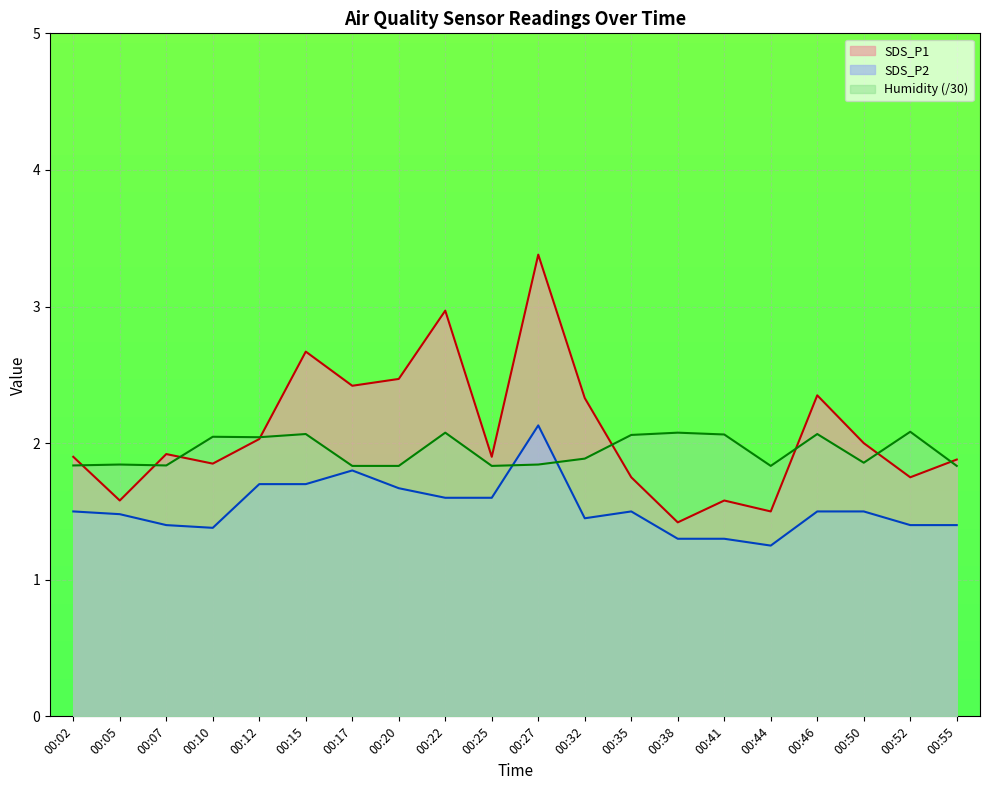

List the series in order of their peak value, highest first.

SDS_P1, SDS_P2, Humidity (/30)